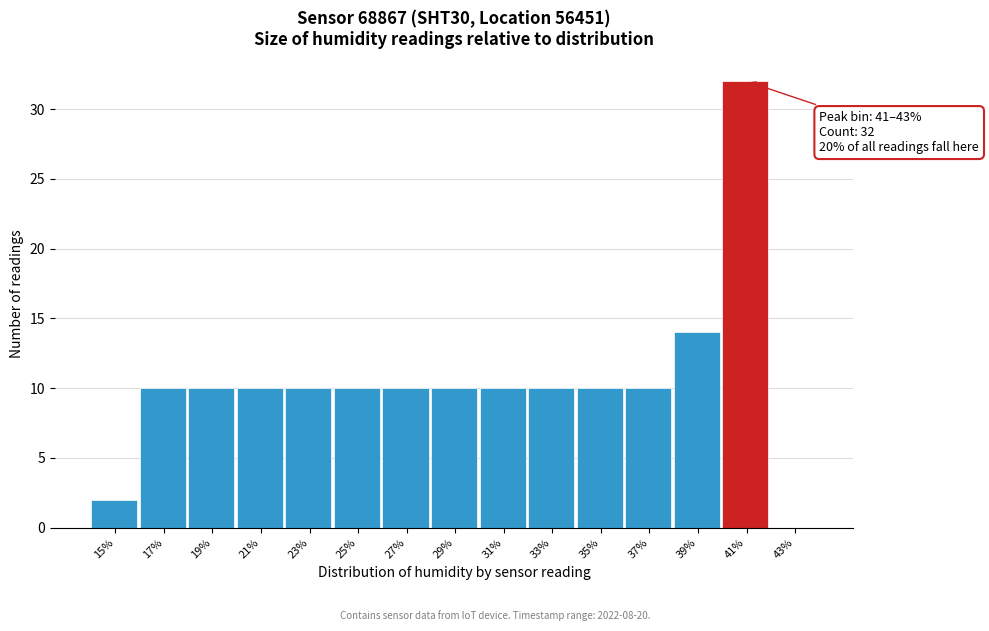

Reading left to right, extract all data points from this chart.

15%=2	17%=10	19%=10	21%=10	23%=10	25%=10	27%=10	29%=10	31%=10	33%=10	35%=10	37%=10	39%=14	41%=32	43%=0